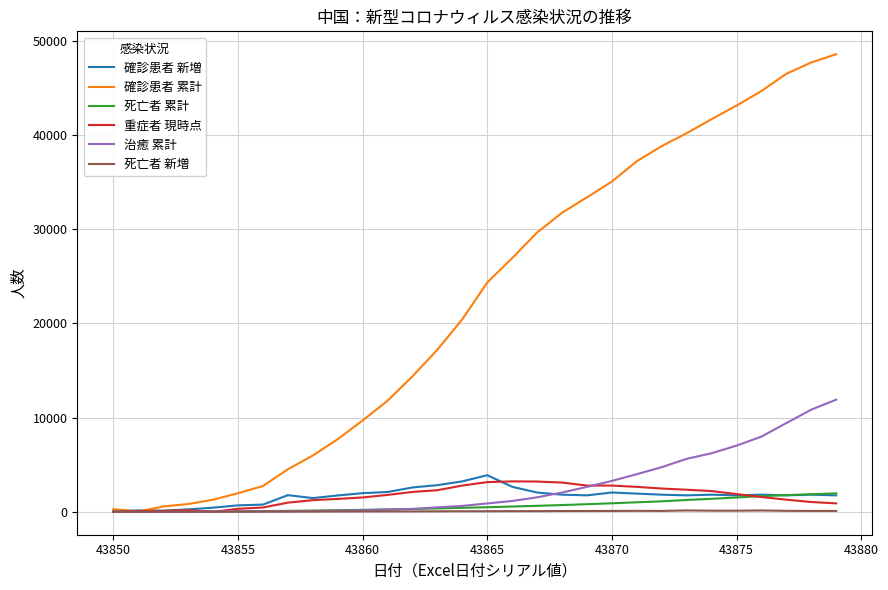

What is the maximum value for 治癒 累計?

11899